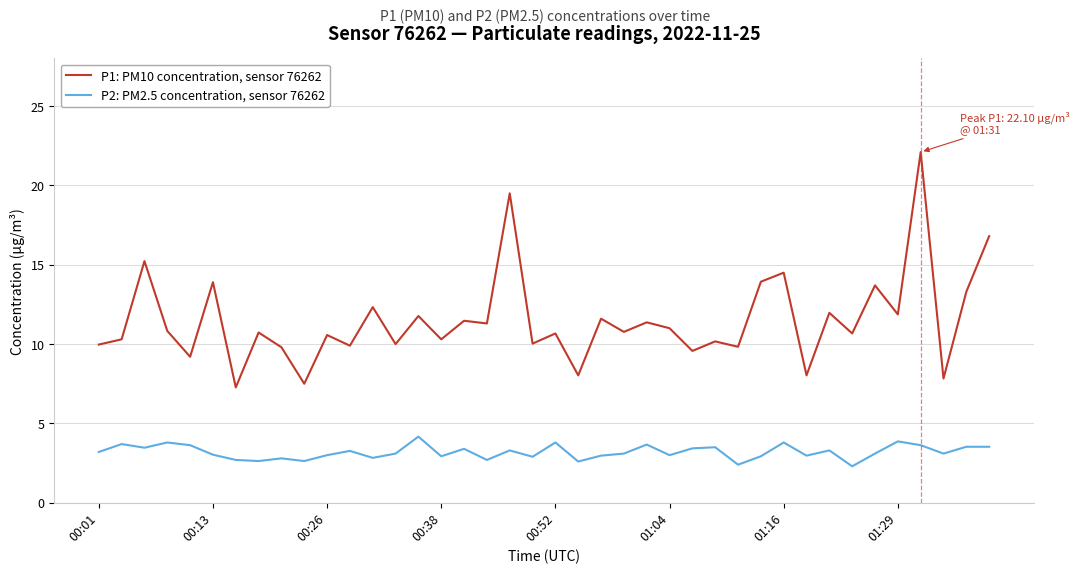

At how many categories does at least one series exceed 7?

40